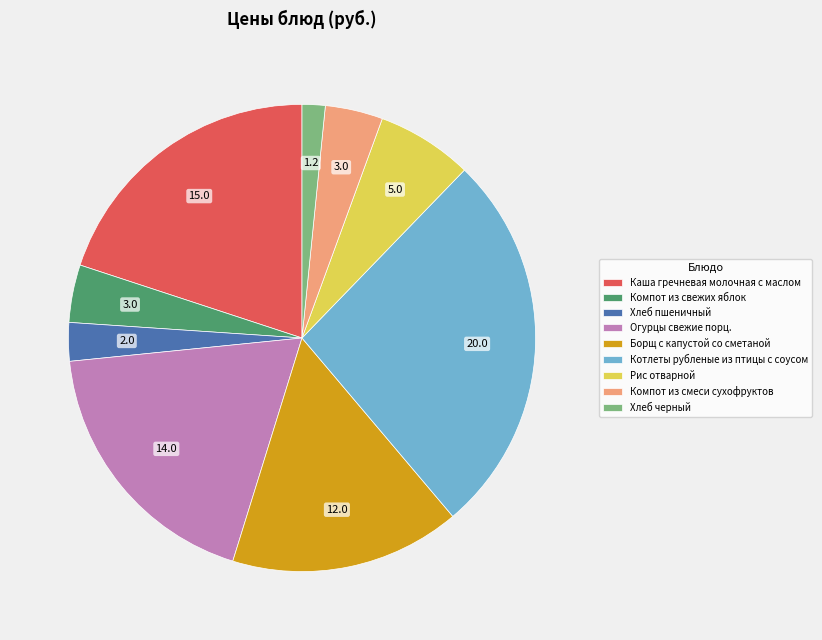

Do Рис отварной and Компот из смеси сухофруктов together represent more than half of the pie?

No